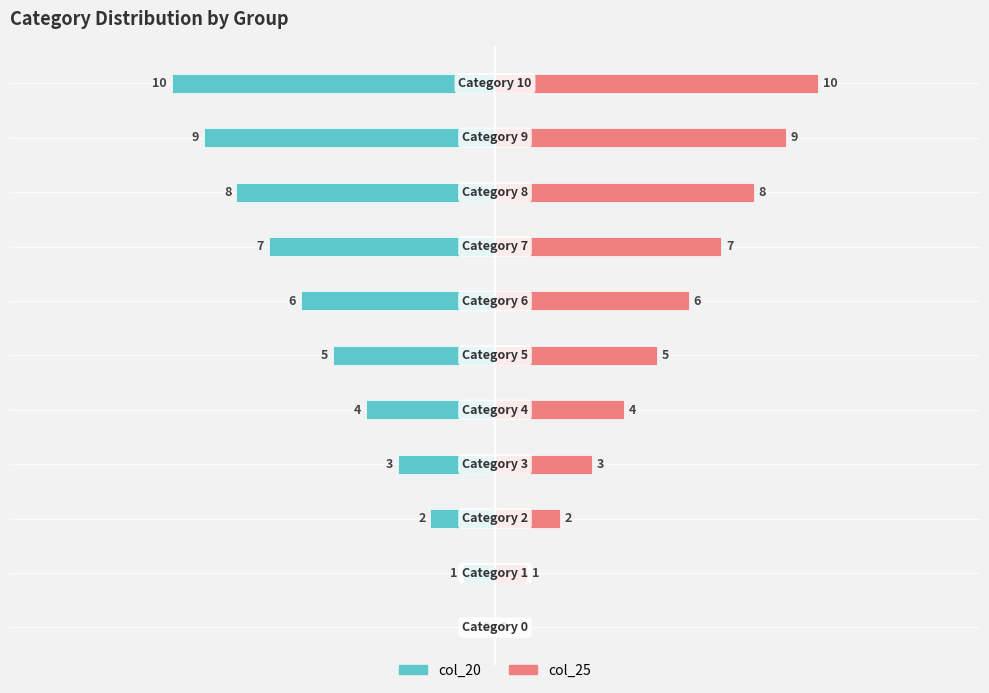

True or false: col_25 has a value of 15 at 10.

False